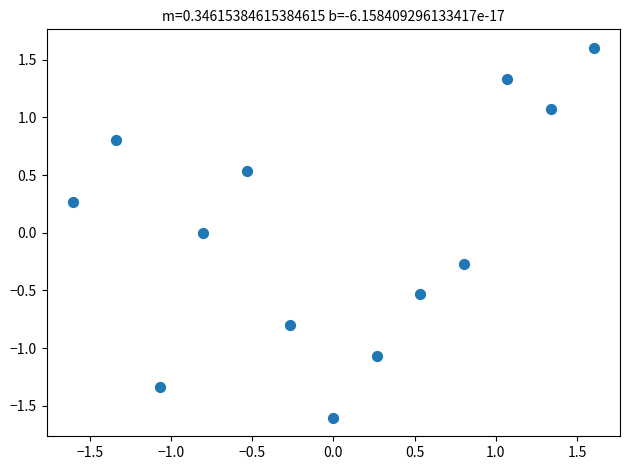

What is the range of X values (max minus min)?

3.2